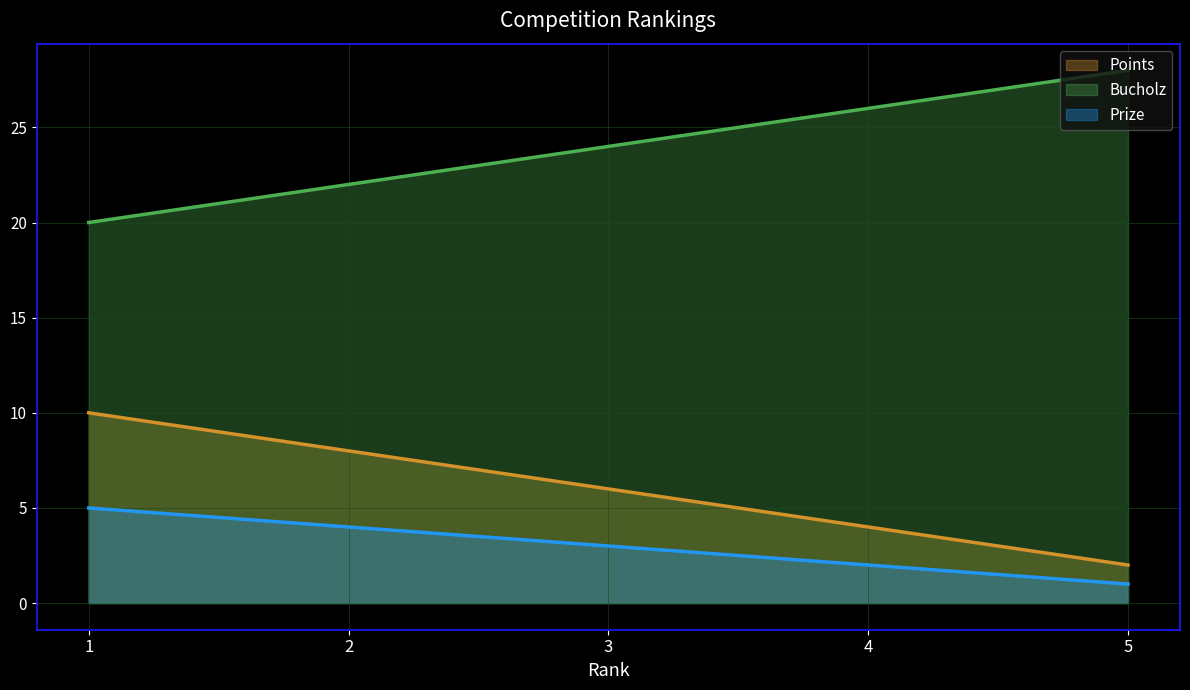

What are all the series names shown in the legend?

Points, Bucholz, Prize